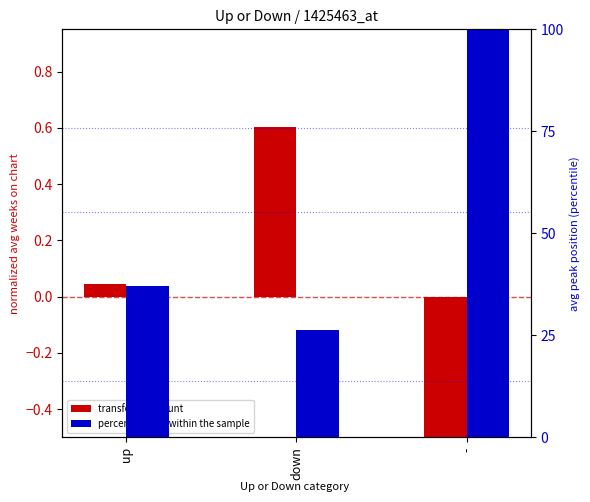

At how many categories does at least one series exceed 86?

1